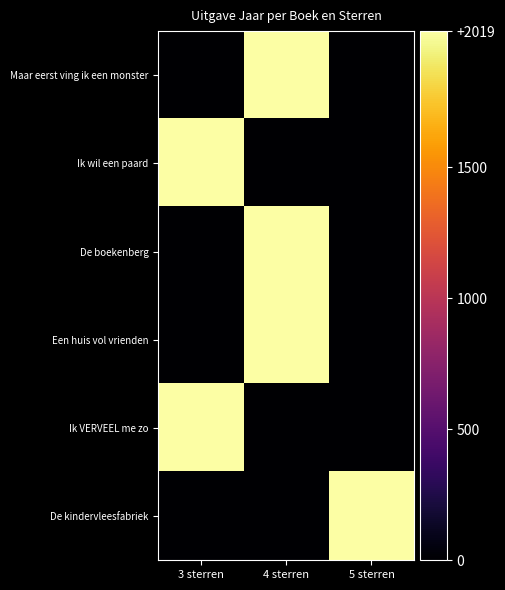

Which series has the widest spread of values?

Maar eerst ving ik een monster